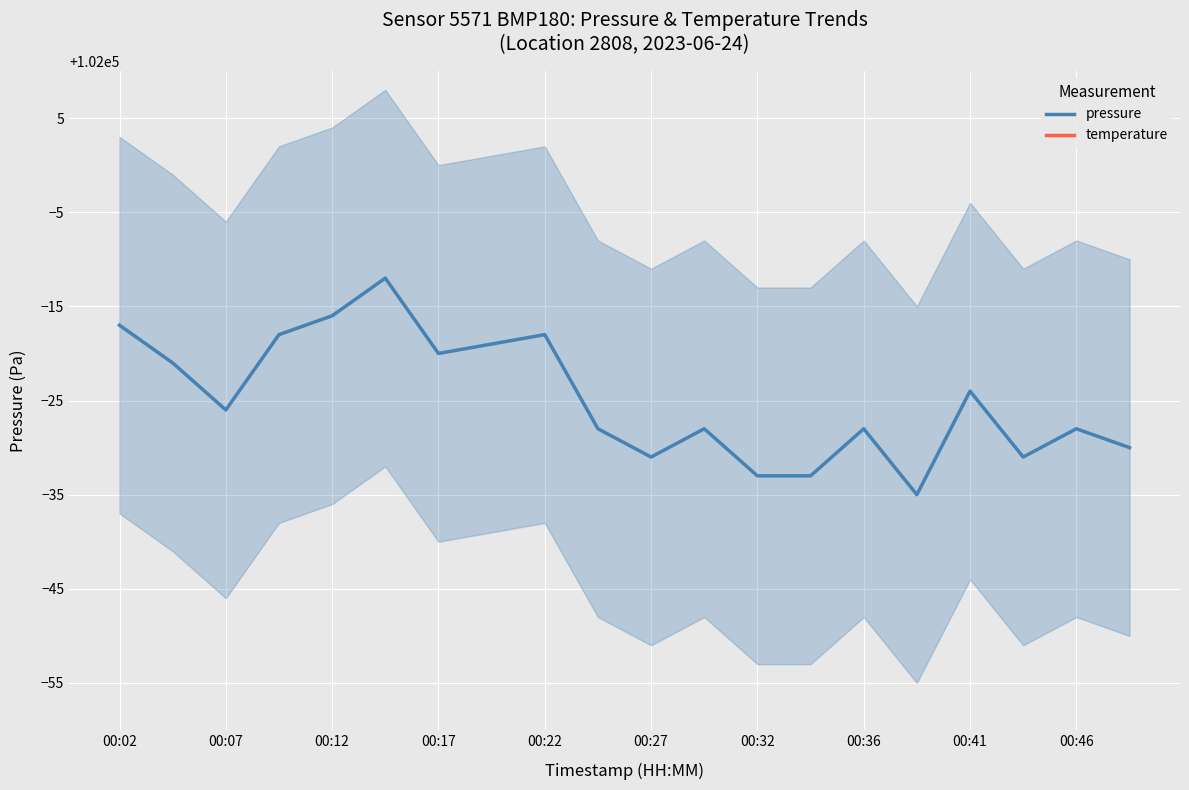

Read the temperature value at 17, to the nearest 10.

106900